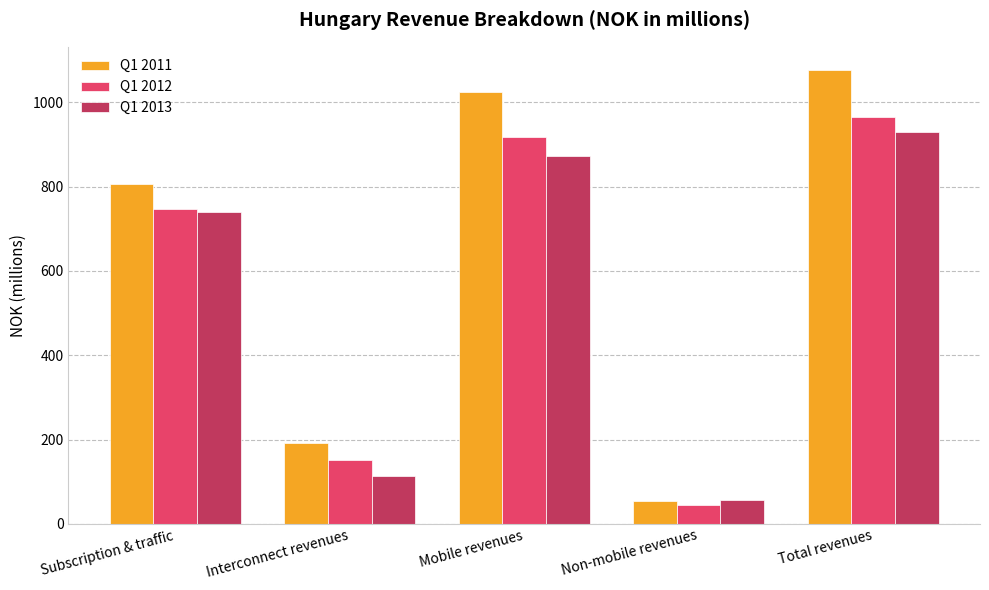

Which label corresponds to the smallest value in the chart?

Non-mobile revenues